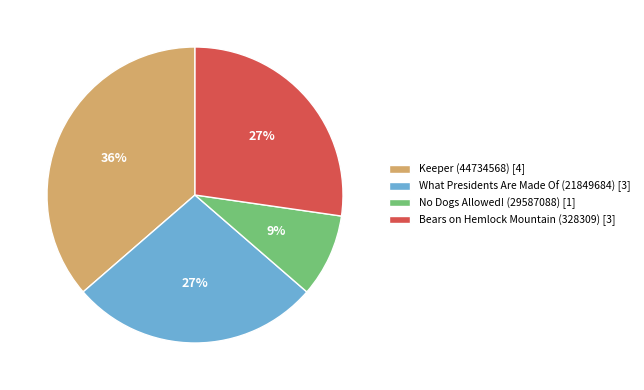

To the nearest percent, what is the average slice percentage?

25%